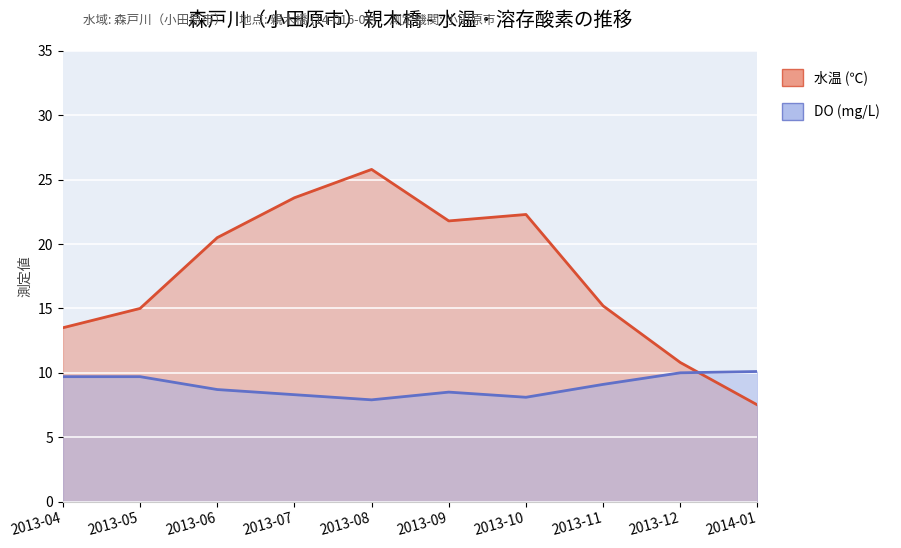

The value of 水温 (℃) at 2013-05 is 20.7. True or false?

False